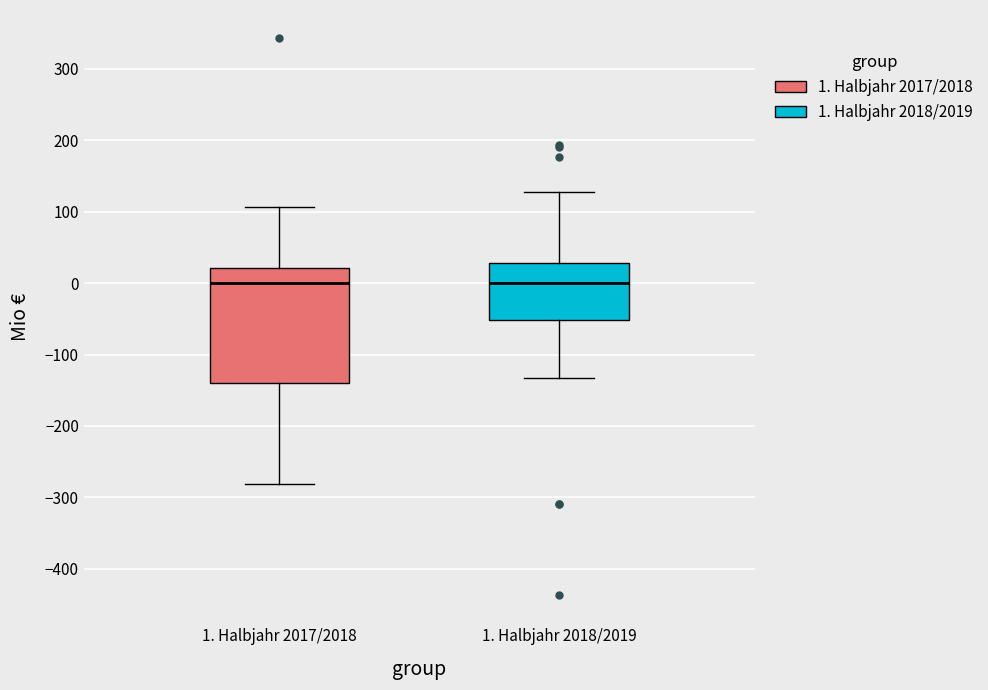

Reading left to right, read every box against the y-axis: the position of its median line, the range the box covers, and the ends of its whiskers. The values are not printed on the chart, so give them approximately, as read against the axis.

1. Halbjahr 2017/2018: median 0, box -140 to 20, whiskers -280 to 110
1. Halbjahr 2018/2019: median 0, box -50 to 30, whiskers -130 to 130